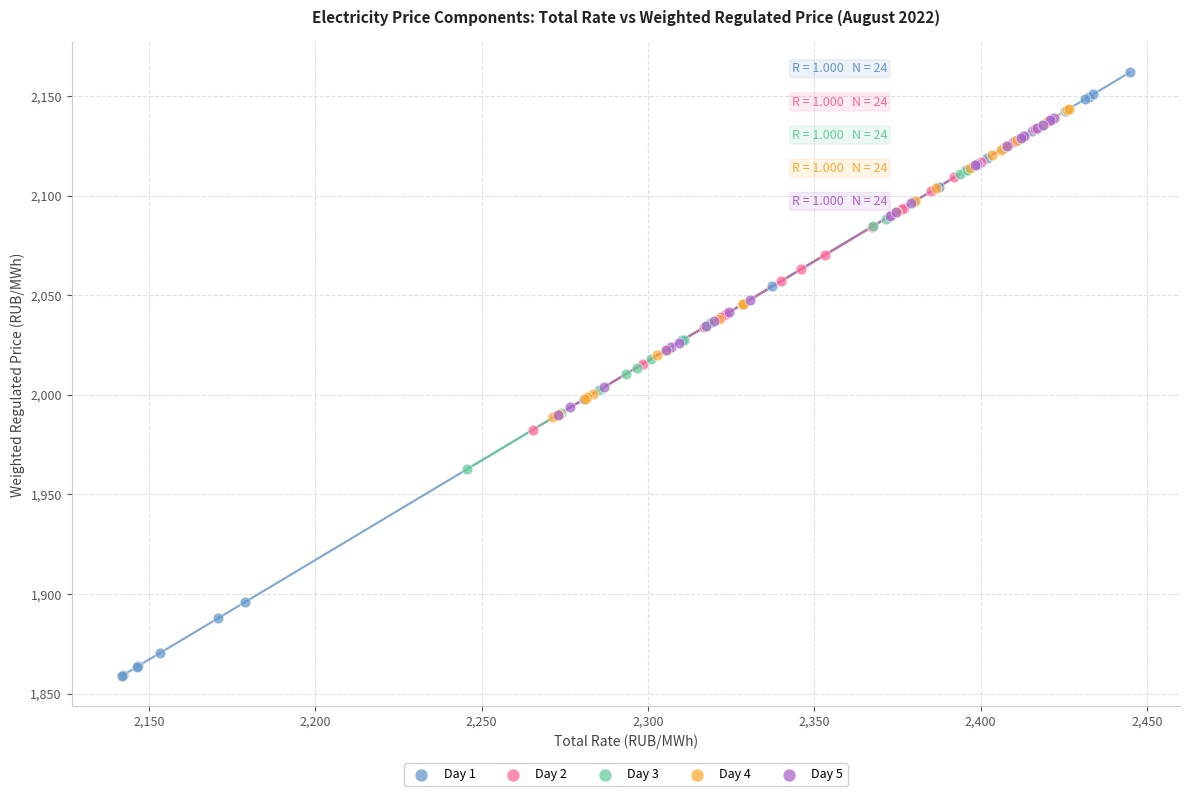

Which series contains the lowest Y value?

Day 1